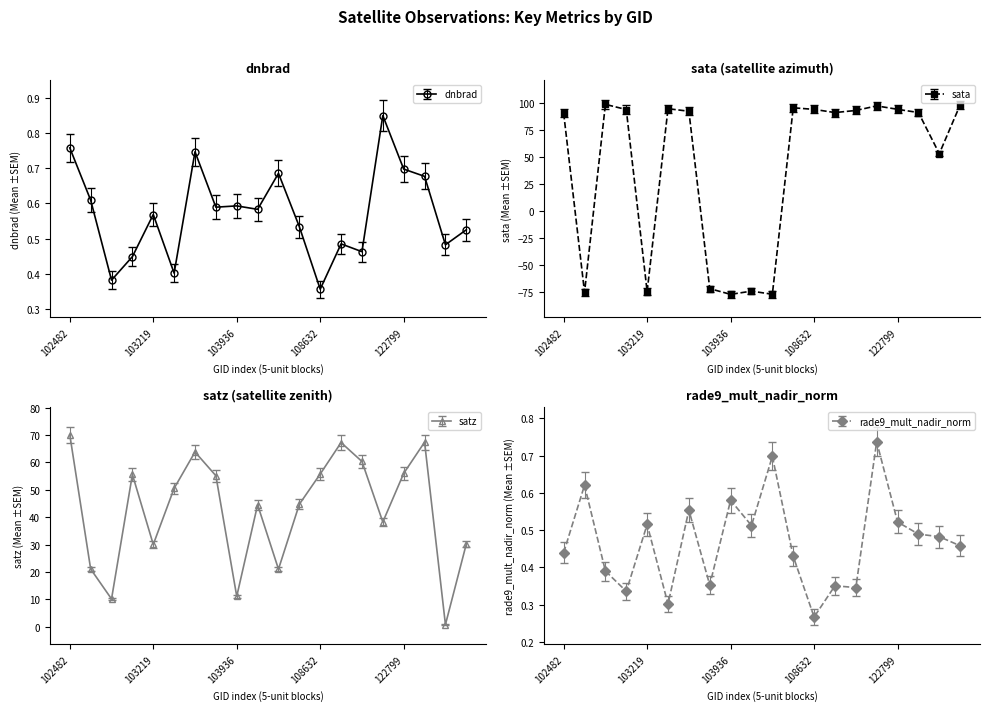

At which category is the sum across all series the highest?

102482